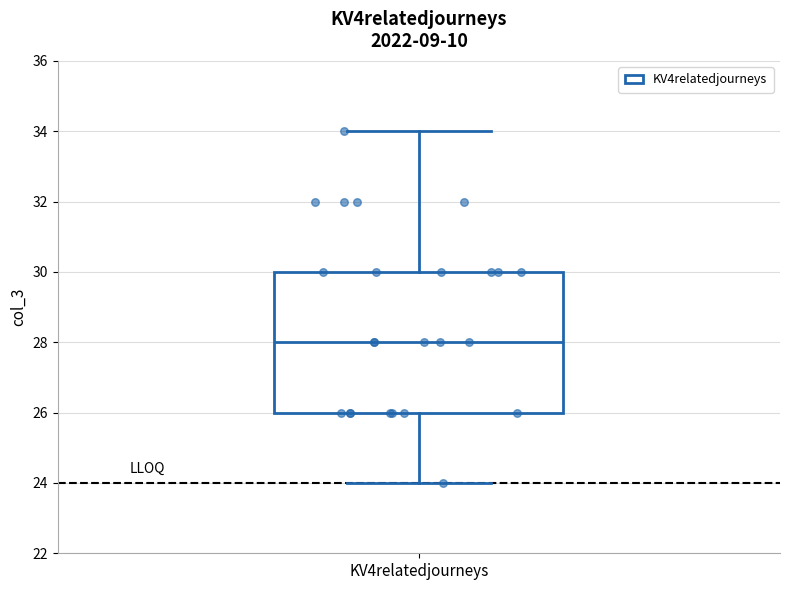

Where is the lower edge of the box for KV4relatedjourneys on the y-axis? The values are not printed on the chart, so give them approximately, as read against the axis.

26